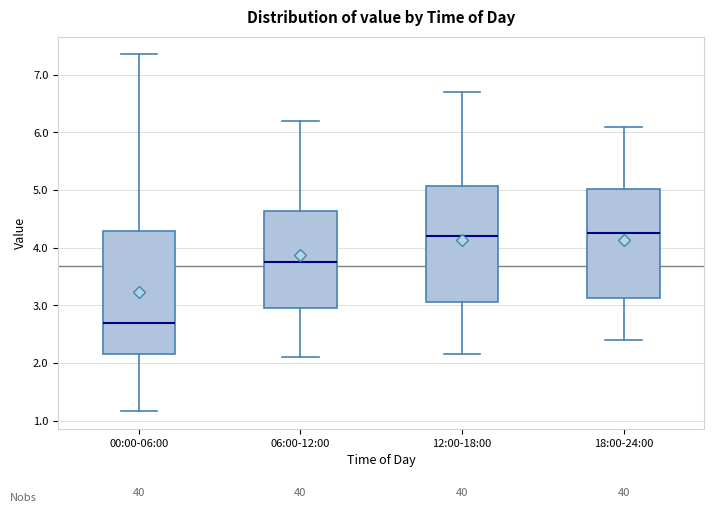

Which box has the lowest median line?

00:00-06:00